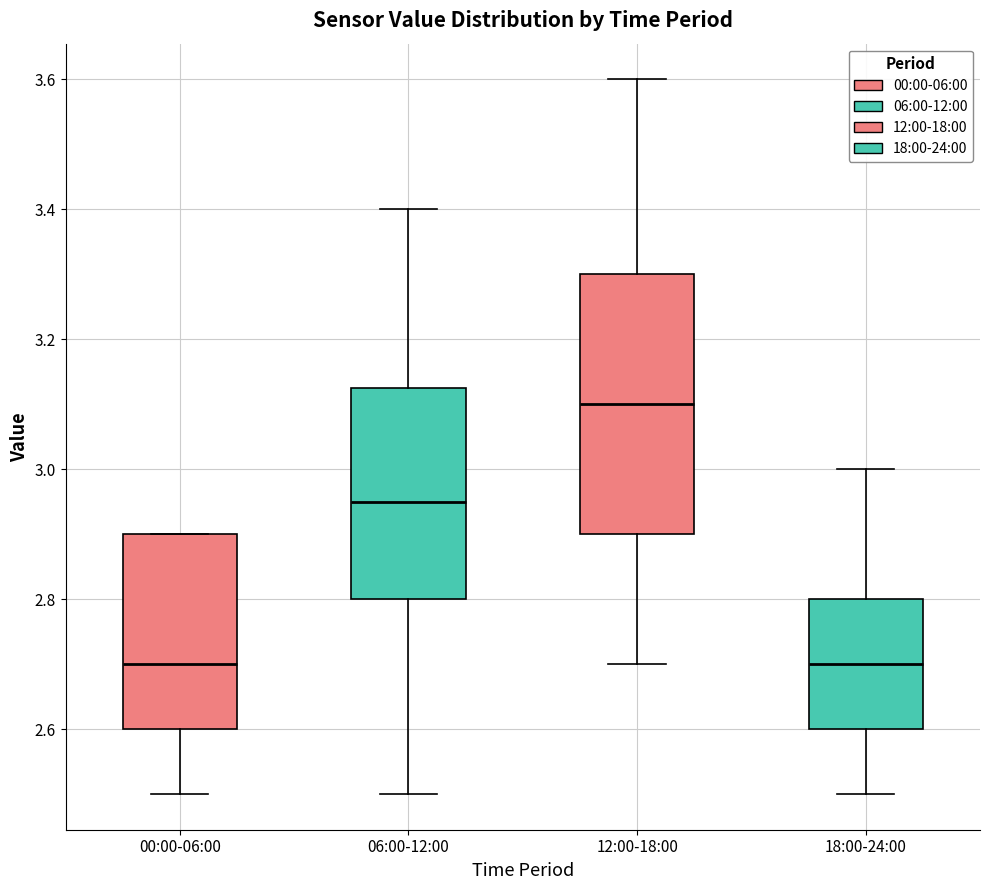

Where is the upper edge of the box for 06:00-12:00 on the y-axis? The values are not printed on the chart, so give them approximately, as read against the axis.

3.12